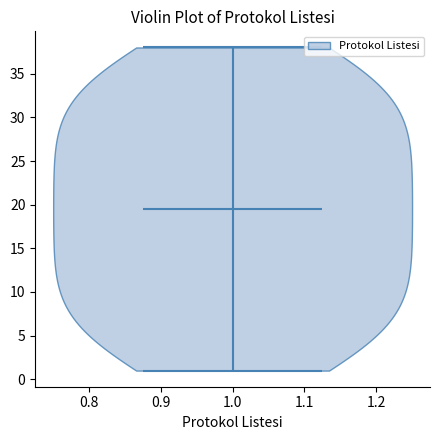

Read this violin plot against the y-axis: where its median line is, and the lowest and highest points the violin reaches. The values are not printed on the chart, so give them approximately, as read against the axis.

median line 19.5, lowest point 1.0, highest point 38.0